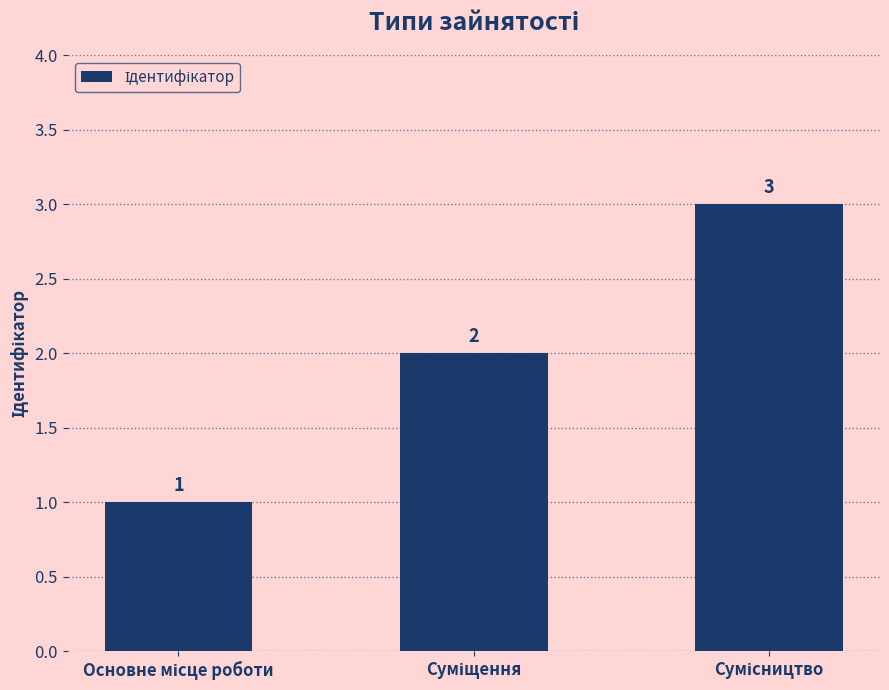

Reading left to right, what are all the values shown in this chart?

1	2	3